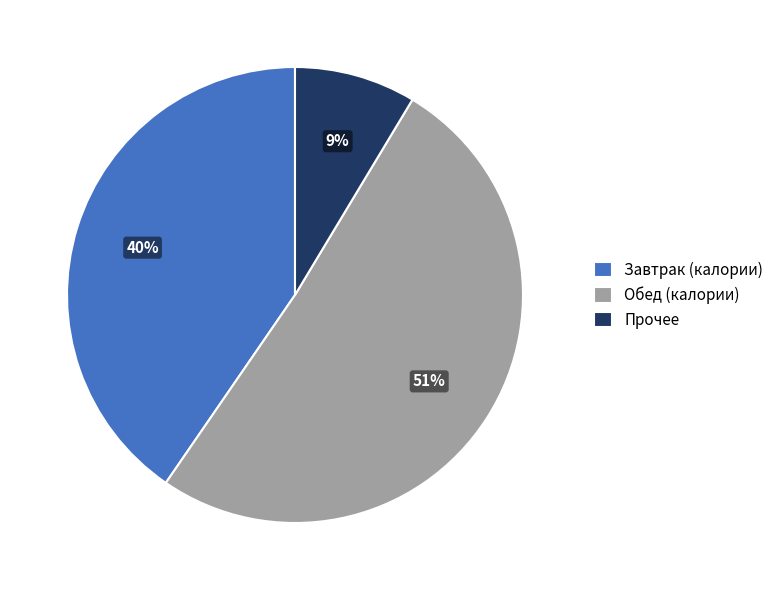

Count the number of slices in the pie.

3